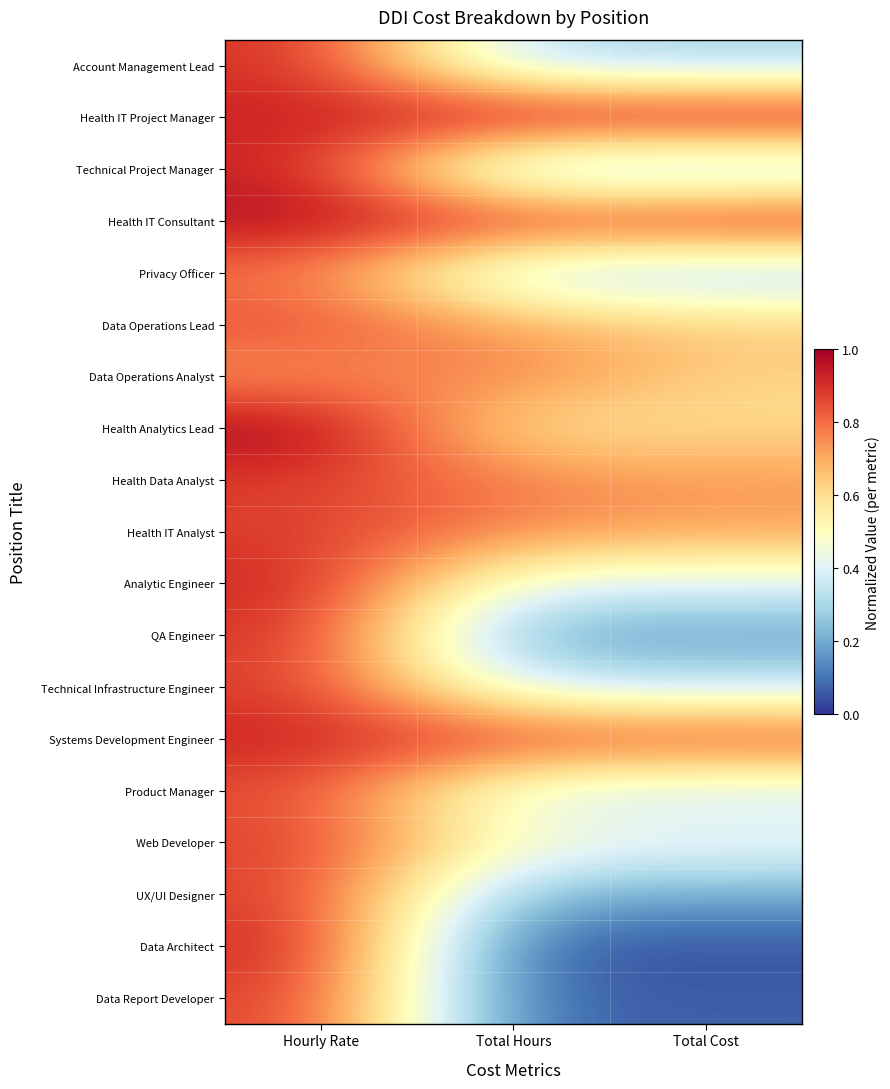

Reading left to right, transcribe all the data shown in this chart.

Account Management Lead: Hourly Rate=0.9	Total Hours=0.3	Total Cost=0.3
Health IT Project Manager: Hourly Rate=0.9	Total Hours=1.0	Total Cost=1.0
Technical Project Manager: Hourly Rate=0.9	Total Hours=0.2	Total Cost=0.2
Health IT Consultant: Hourly Rate=1.0	Total Hours=0.9	Total Cost=1.0
Privacy Officer: Hourly Rate=0.8	Total Hours=0.3	Total Cost=0.3
Data Operations Lead: Hourly Rate=0.9	Total Hours=0.7	Total Cost=0.7
Data Operations Analyst: Hourly Rate=0.7	Total Hours=0.8	Total Cost=0.6
Health Analytics Lead: Hourly Rate=1.0	Total Hours=0.6	Total Cost=0.6
Health Data Analyst: Hourly Rate=0.9	Total Hours=0.8	Total Cost=0.7
Health IT Analyst: Hourly Rate=0.9	Total Hours=0.8	Total Cost=0.7
Analytic Engineer: Hourly Rate=0.9	Total Hours=0.4	Total Cost=0.4
QA Engineer: Hourly Rate=0.9	Total Hours=0.2	Total Cost=0.2
Technical Infrastructure Engineer: Hourly Rate=0.9	Total Hours=0.4	Total Cost=0.4
Systems Development Engineer: Hourly Rate=0.9	Total Hours=0.9	Total Cost=0.9
Product Manager: Hourly Rate=0.9	Total Hours=0.4	Total Cost=0.4
Web Developer: Hourly Rate=0.9	Total Hours=0.5	Total Cost=0.4
UX/UI Designer: Hourly Rate=0.9	Total Hours=0.2	Total Cost=0.2
Data Architect: Hourly Rate=0.9	Total Hours=0.0	Total Cost=0.0
Data Report Developer: Hourly Rate=0.9	Total Hours=0.1	Total Cost=0.1